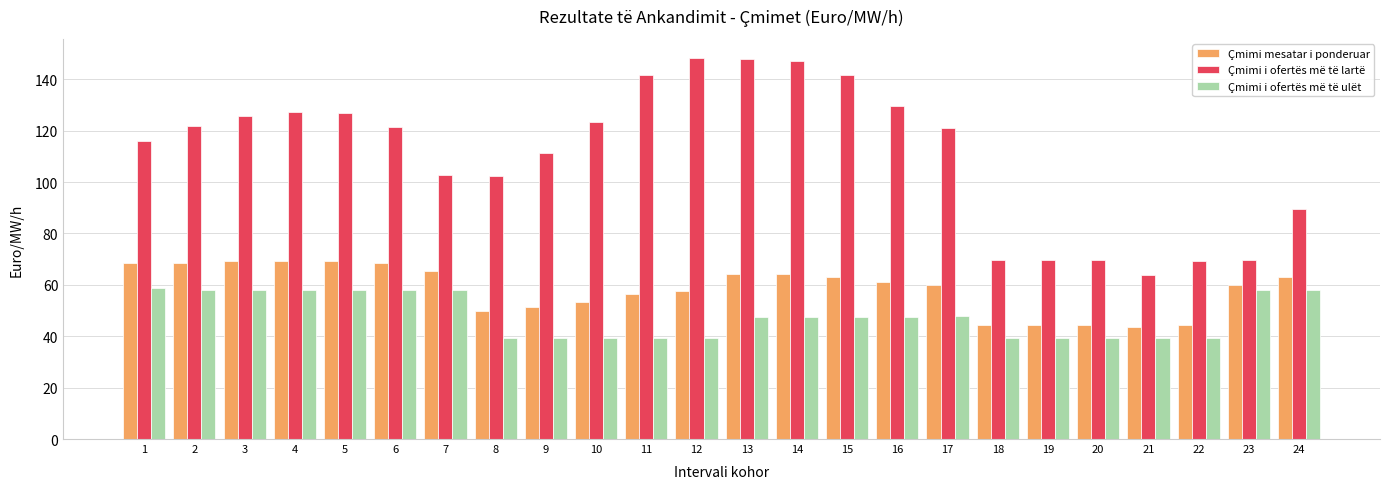

What is the total value across all series at 22?

152.8